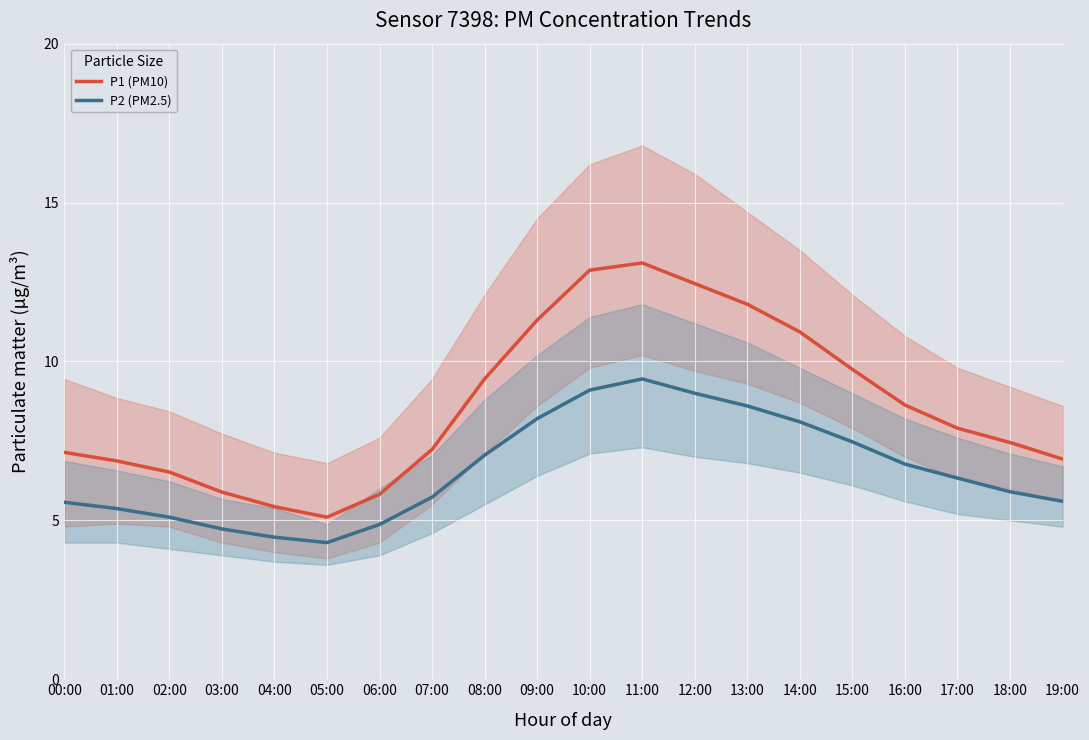

Rank the series by their maximum value, from lowest to highest.

P2 (PM2.5), P1 (PM10)